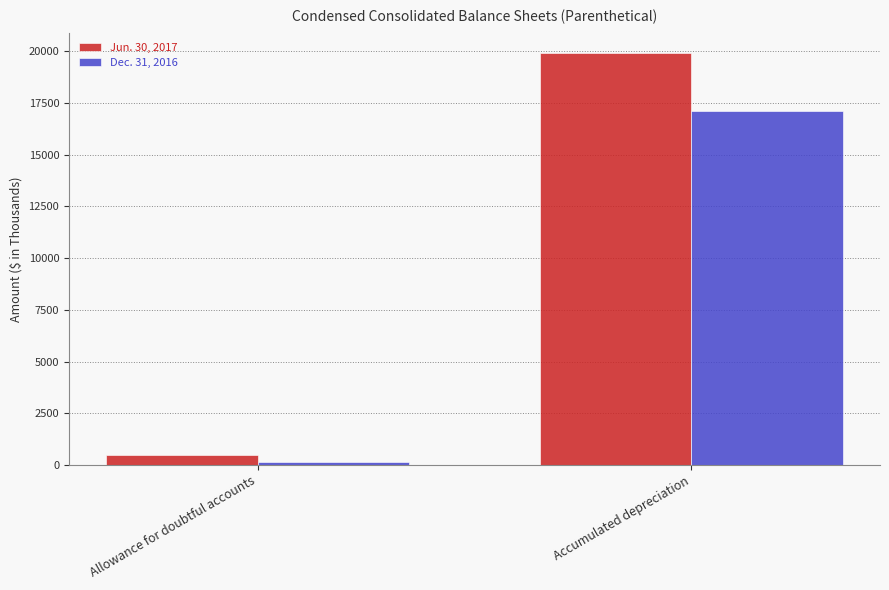

At which category does the chart reach its minimum across all series?

Allowance for doubtful accounts